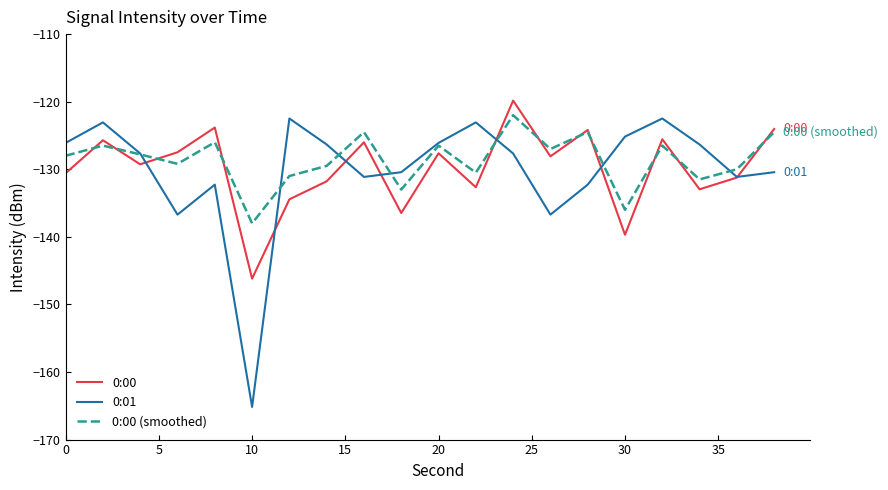

What is the highest value of the 0:01 series?

-122.5